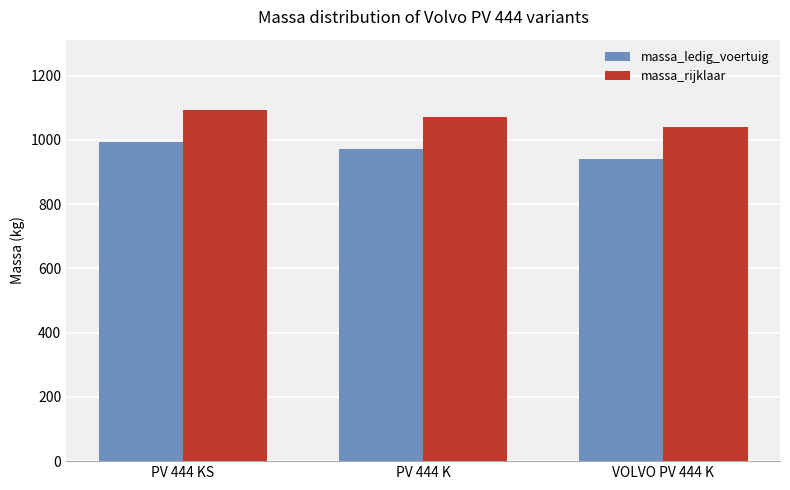

What position from the left is PV 444 K?

2